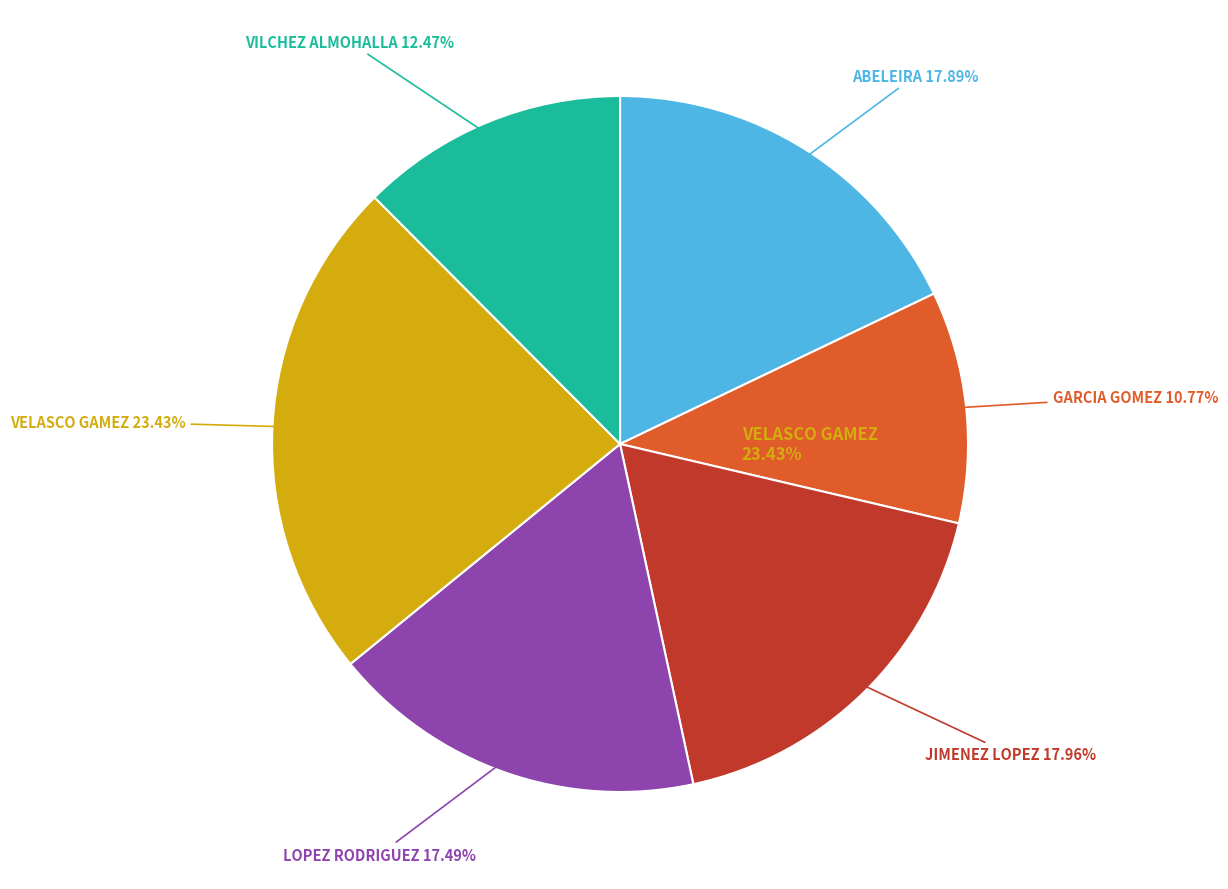

To the nearest percent, what percentage of the pie is VILCHEZ ALMOHALLA, GERMAN?

12%